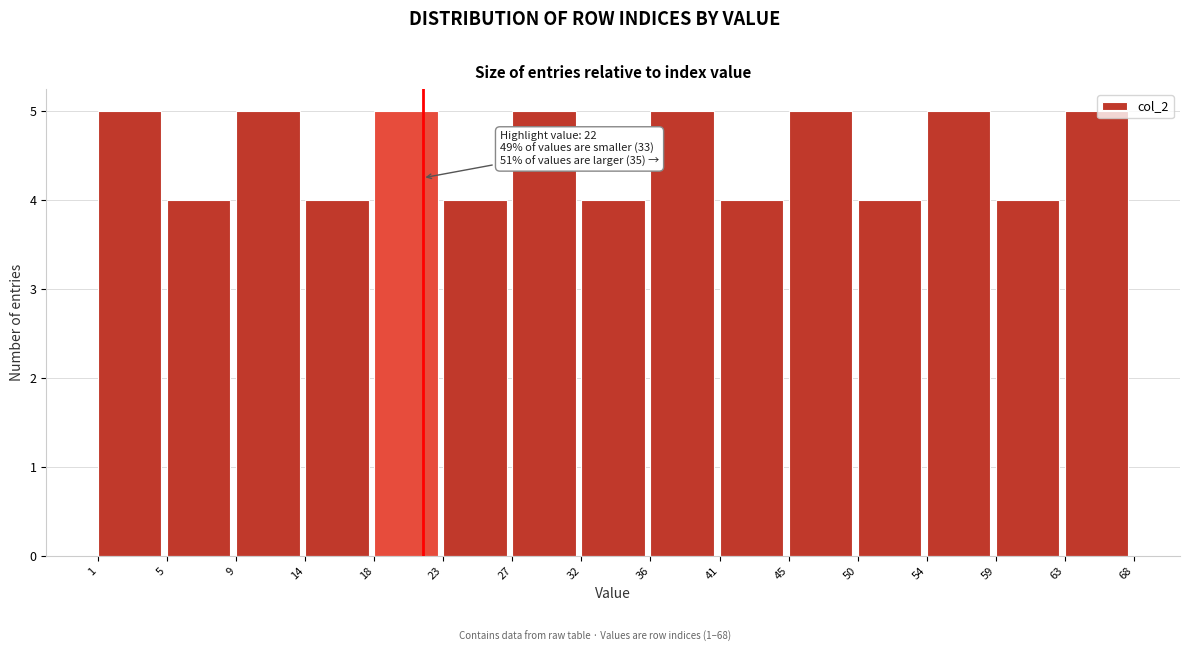

Reading left to right, transcribe all the data shown in this chart.

5	4	5	4	5	4	5	4	5	4	5	4	5	4	5